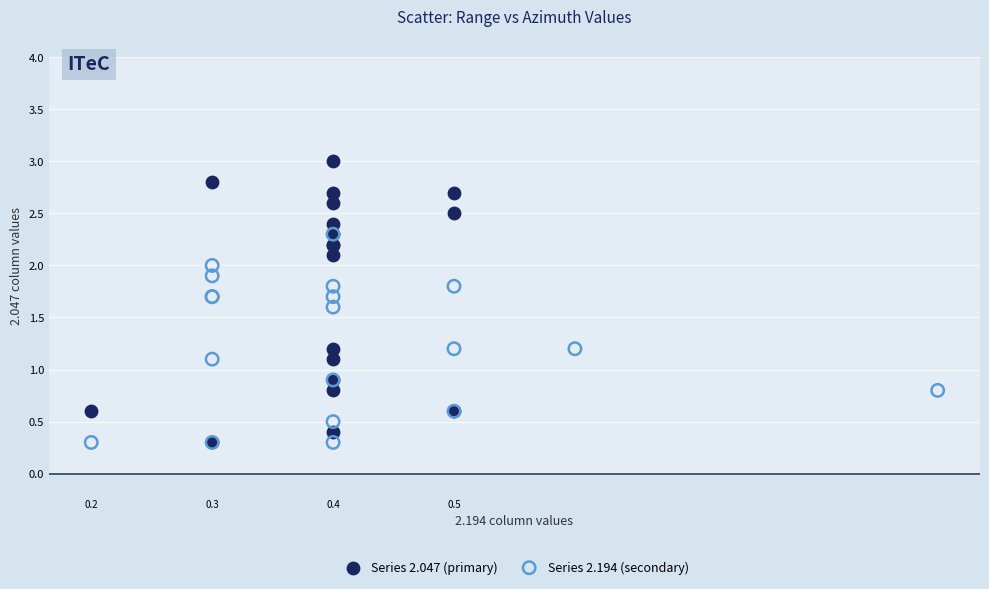

Which series has the widest spread of Y values?

Series 2.047 (primary)